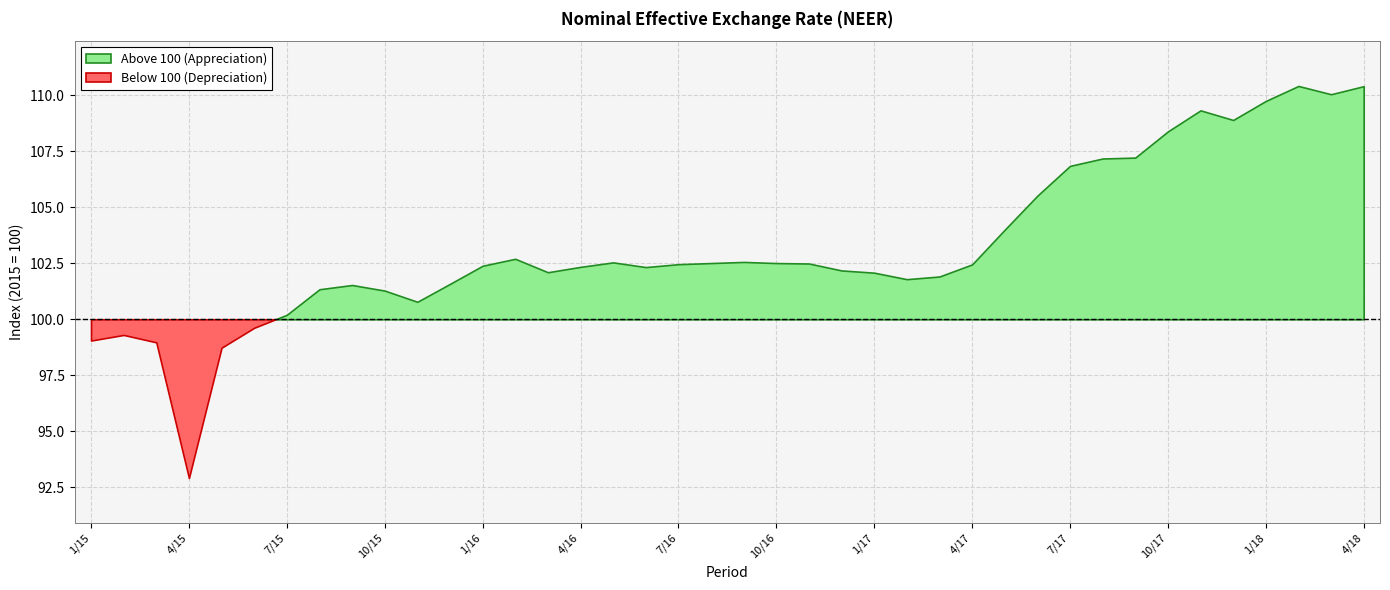

The chart shows a value of 169.3 at 5/17. True or false?

False